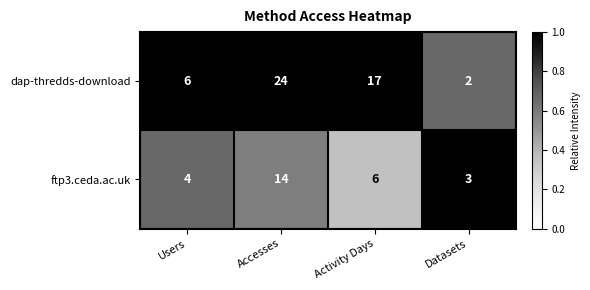

What is the sum of all ftp3.ceda.ac.uk values?

27